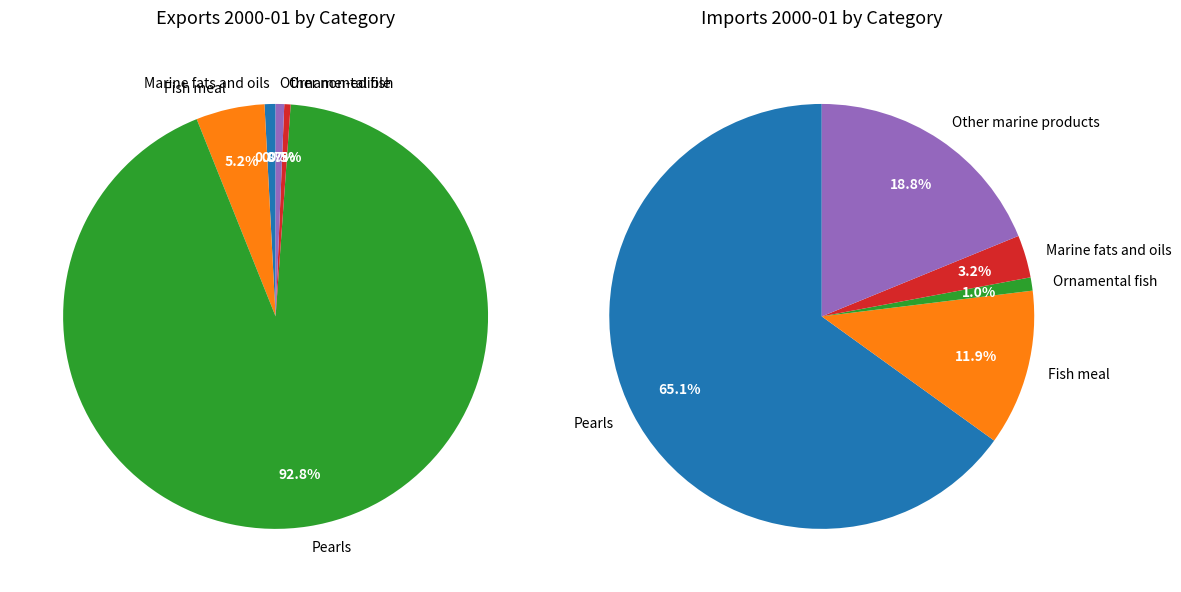

Count the number of slices in the pie.

5